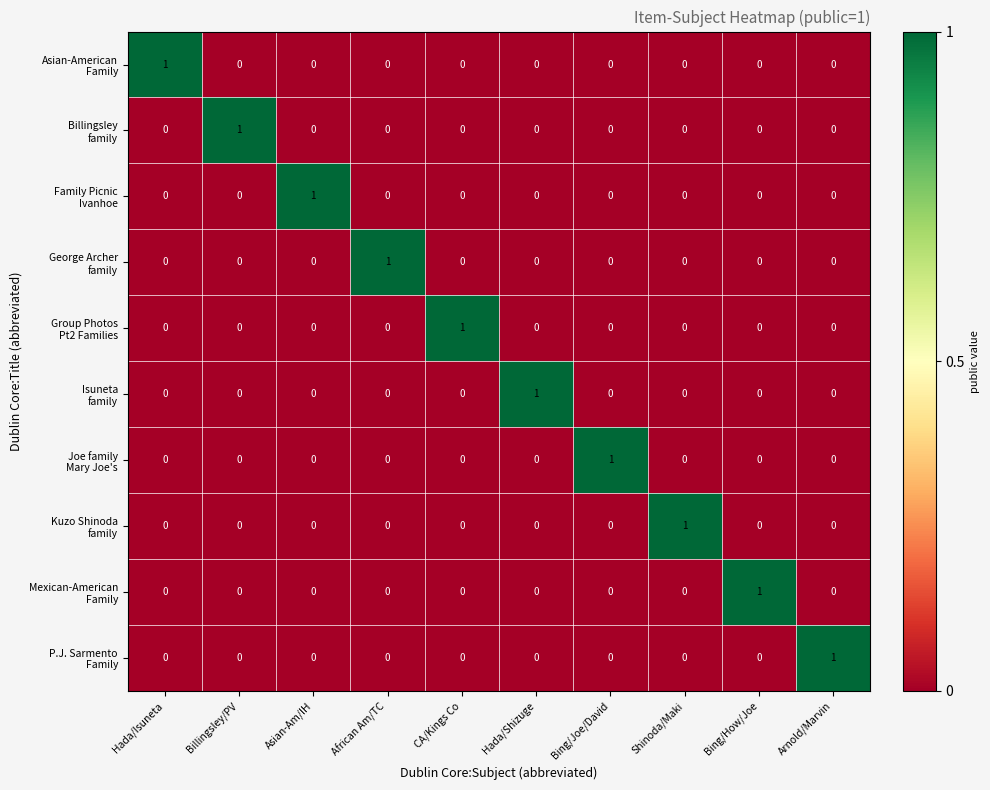

At how many categories does at least one series exceed 0?

10